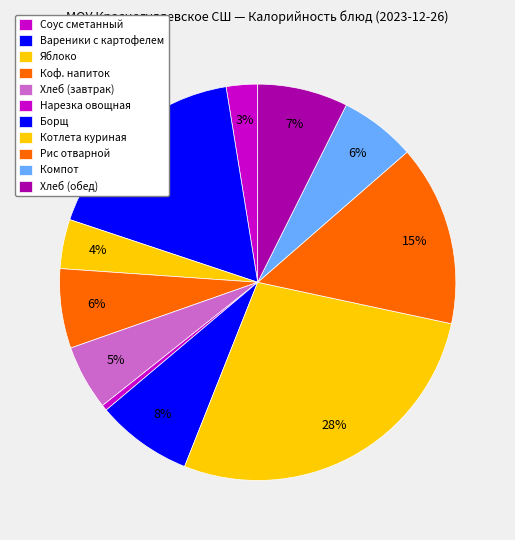

How many slices are in this pie chart?

11